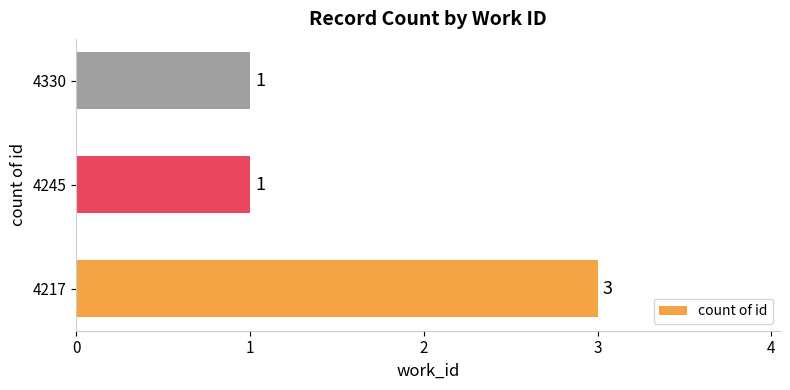

What is the greatest value displayed?

3